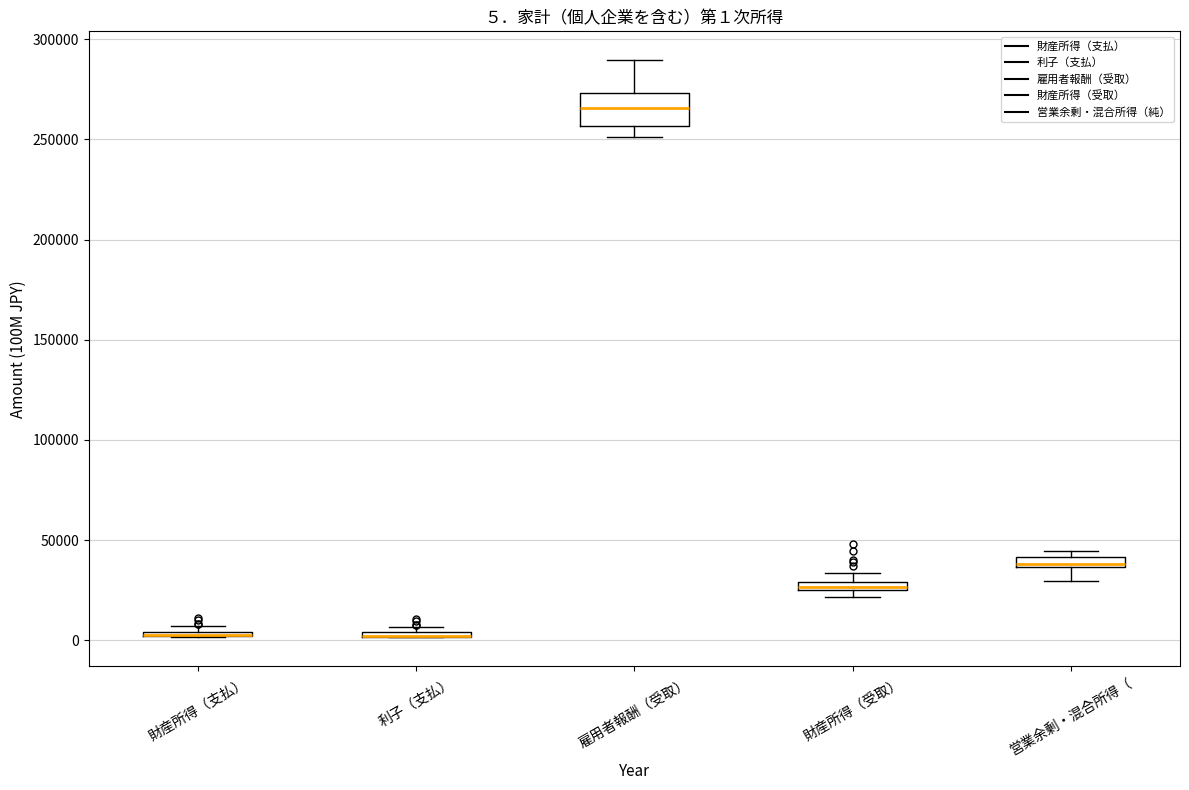

Which box is the tallest, from its lower edge to its upper edge?

雇用者報酬（受取）